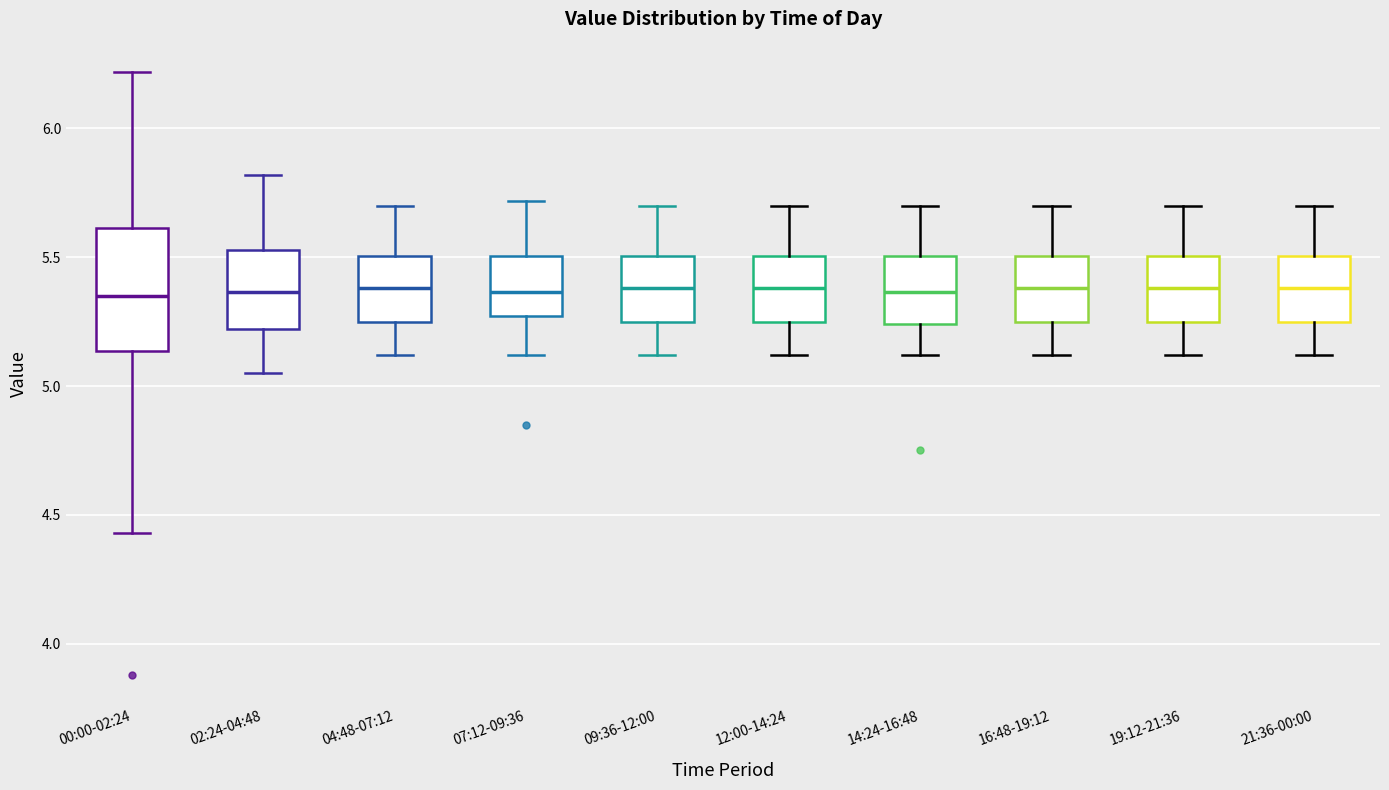

Which box is the tallest, from its lower edge to its upper edge?

00:00-02:24